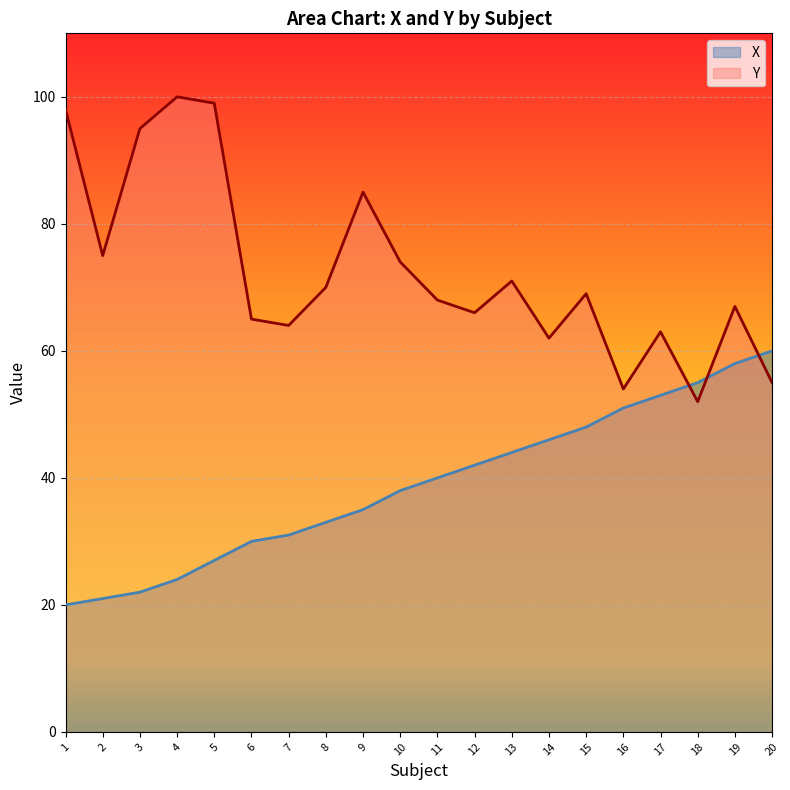

What is the greatest value displayed?

100